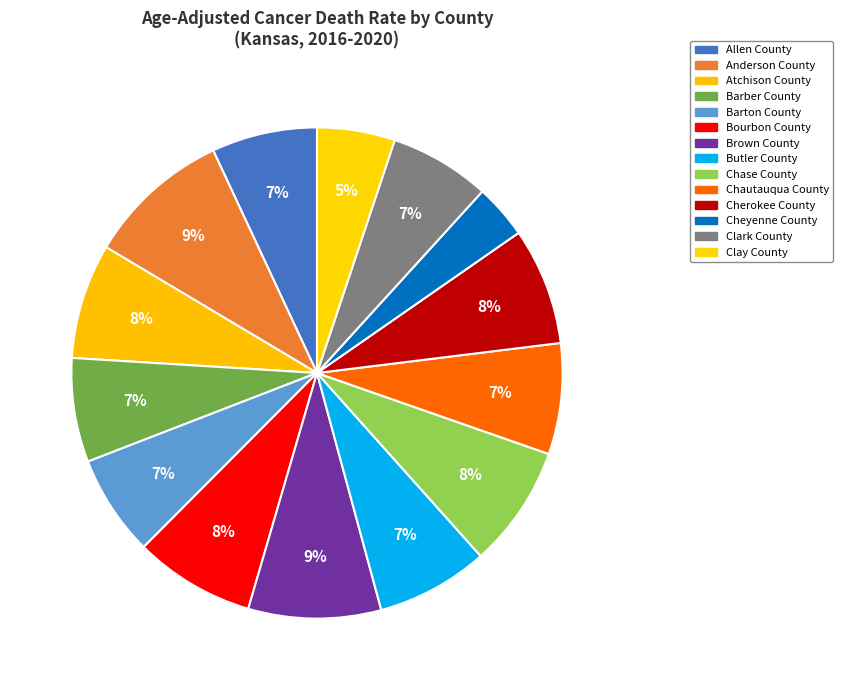

How many segments does this pie chart have?

14